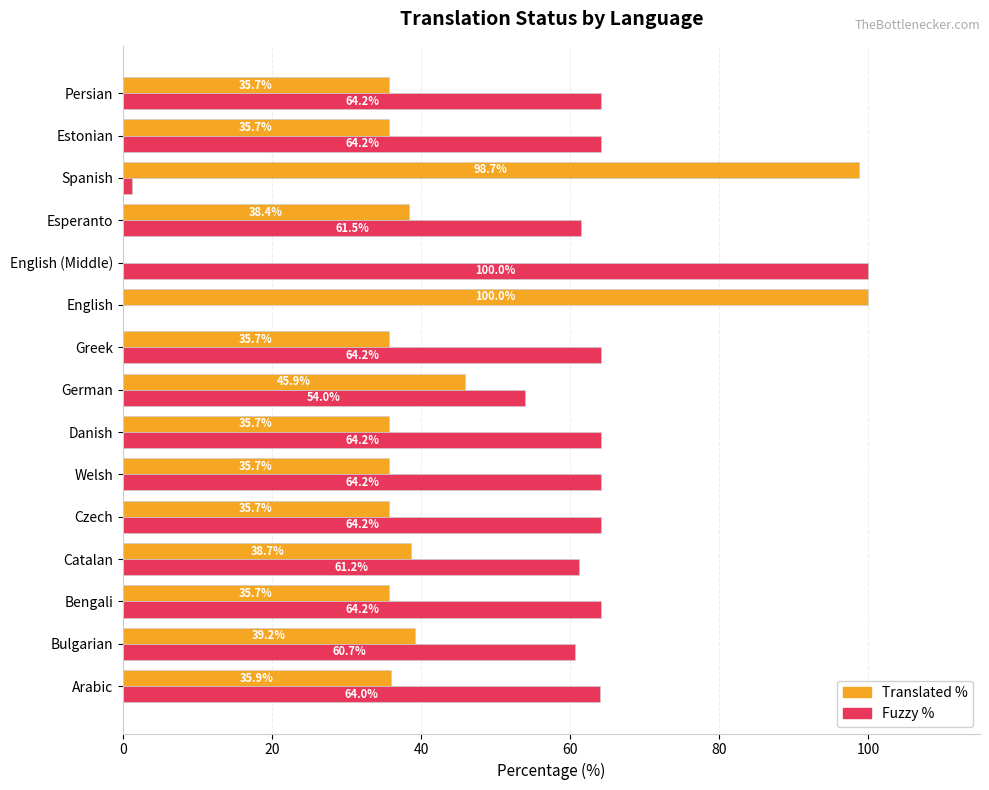

What is the total value across all series at English?

100.0